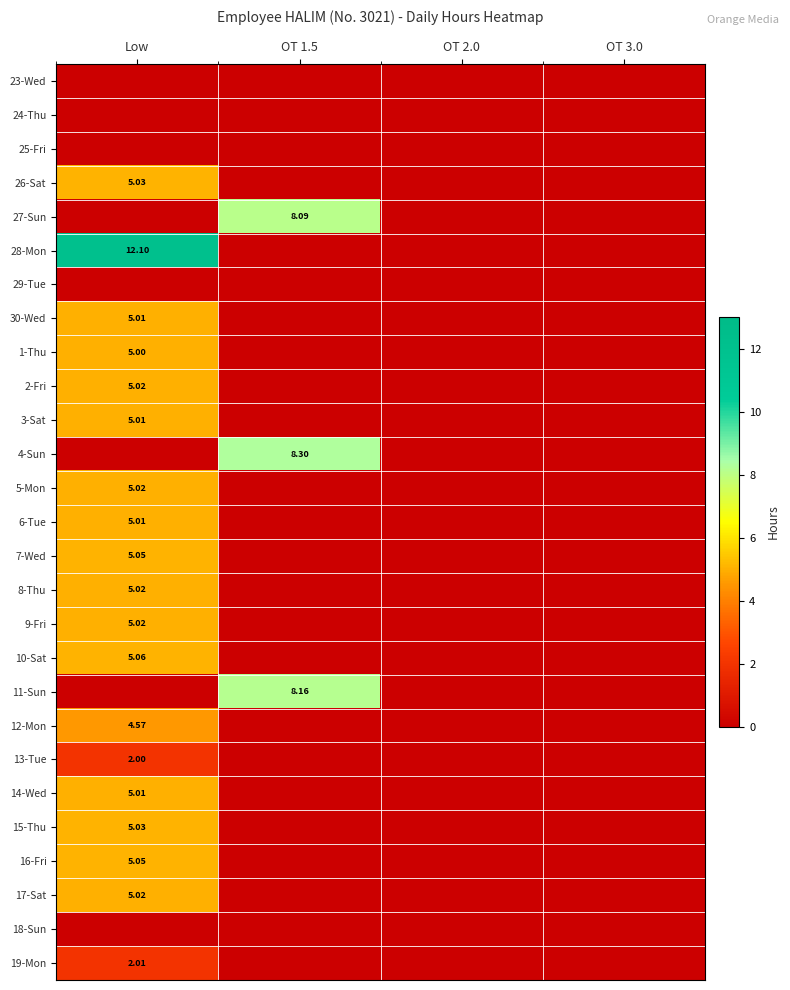

What is the sum of all 6-Tue values?

5.0